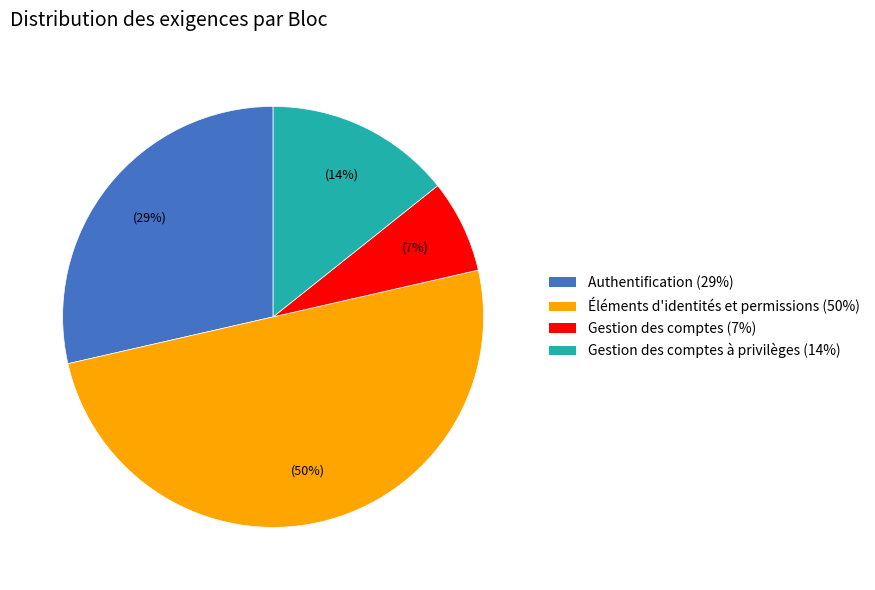

To the nearest percent, what is the average slice percentage?

25%